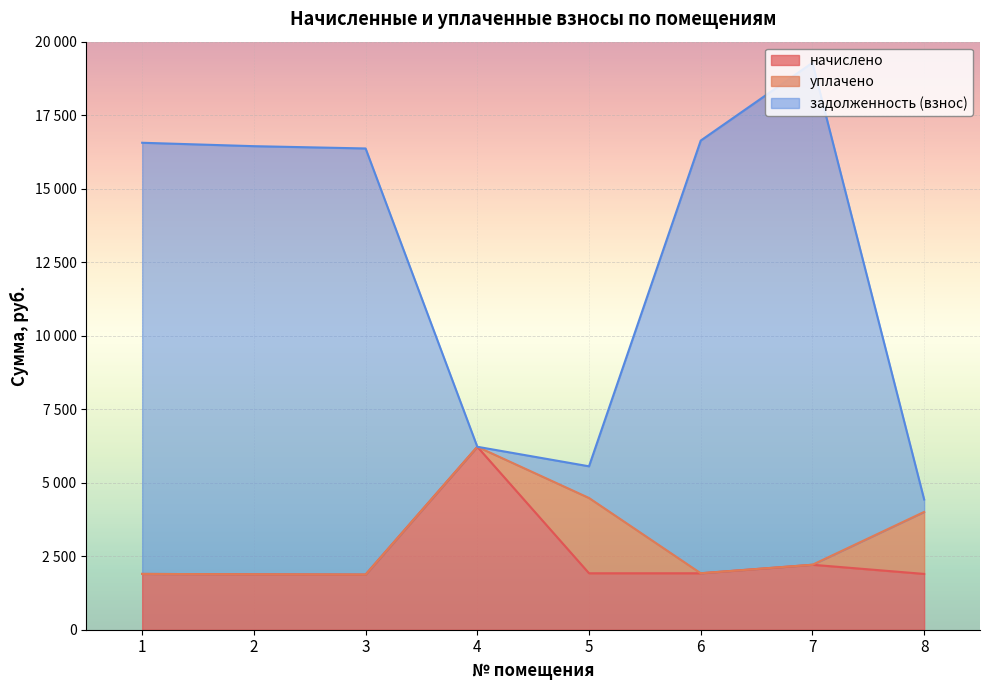

At how many categories does at least one series exceed 11035?

5